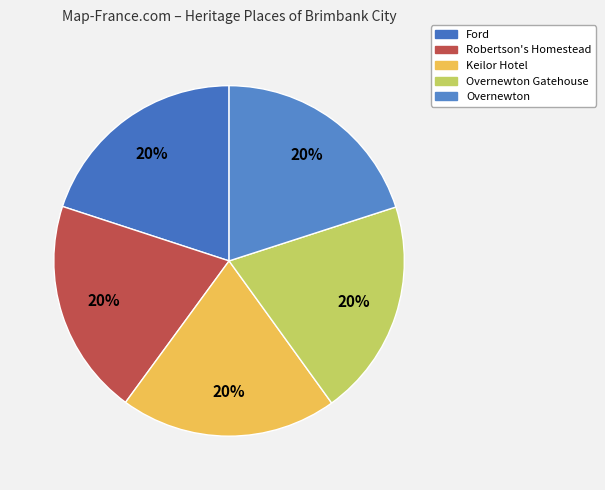

What percentage is the Ford slice, to the nearest percent?

20%